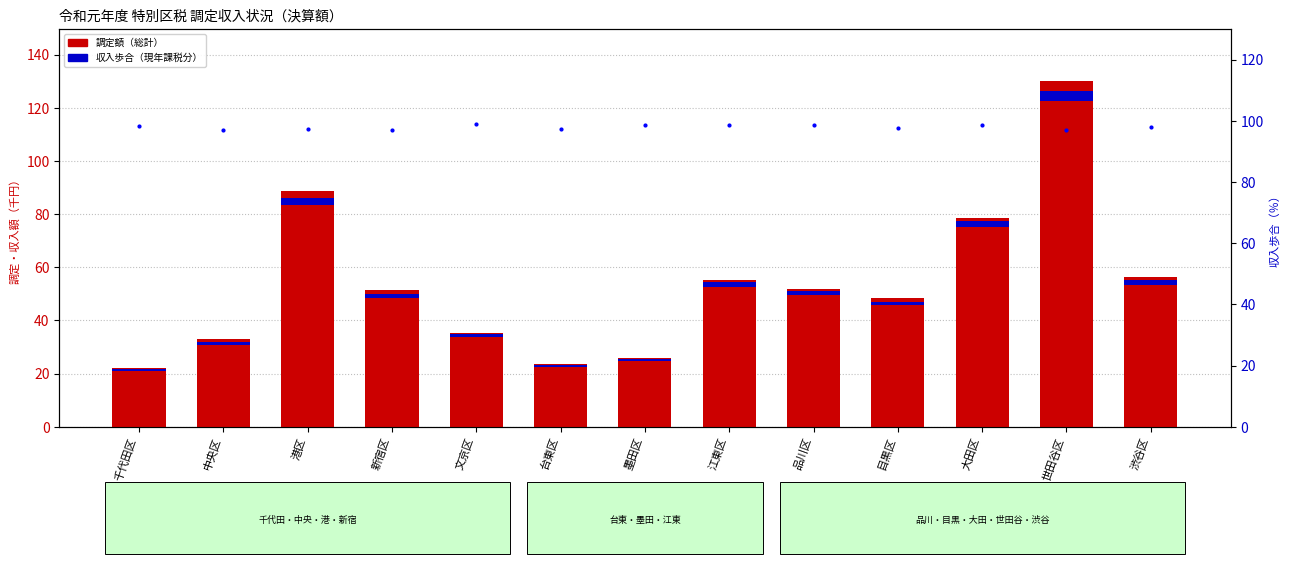

At which category is the sum across all series the highest?

世田谷区